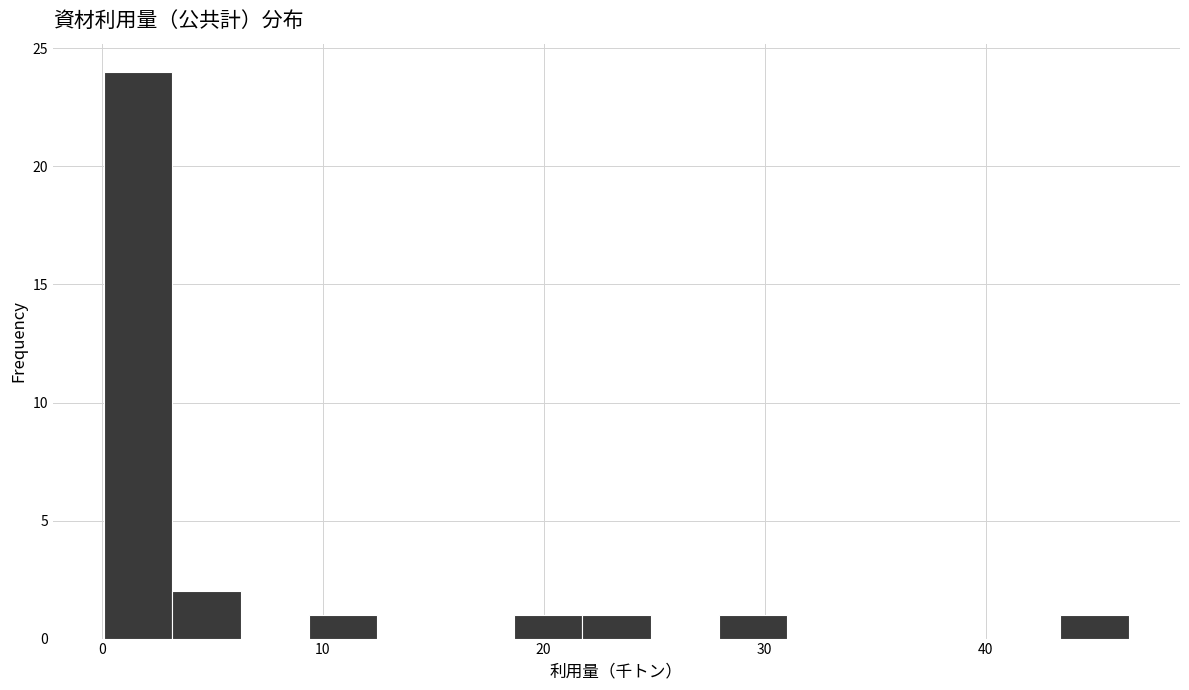

Around what value on the x-axis is the tallest bar? Give the approximate position of its centre, as read against the axis.

2